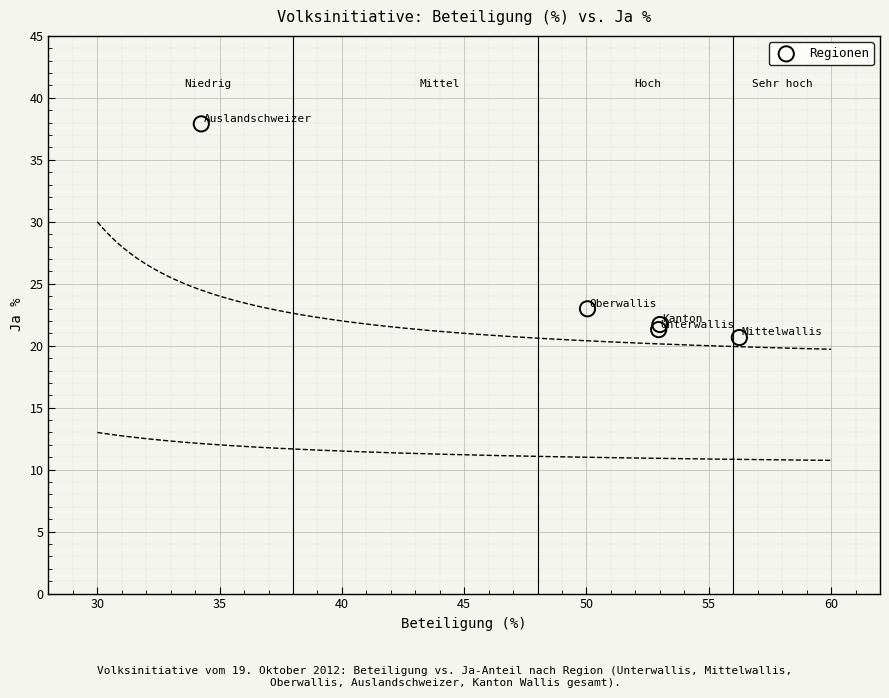

What Y value in the scatter plot is closest to 29?

23.0